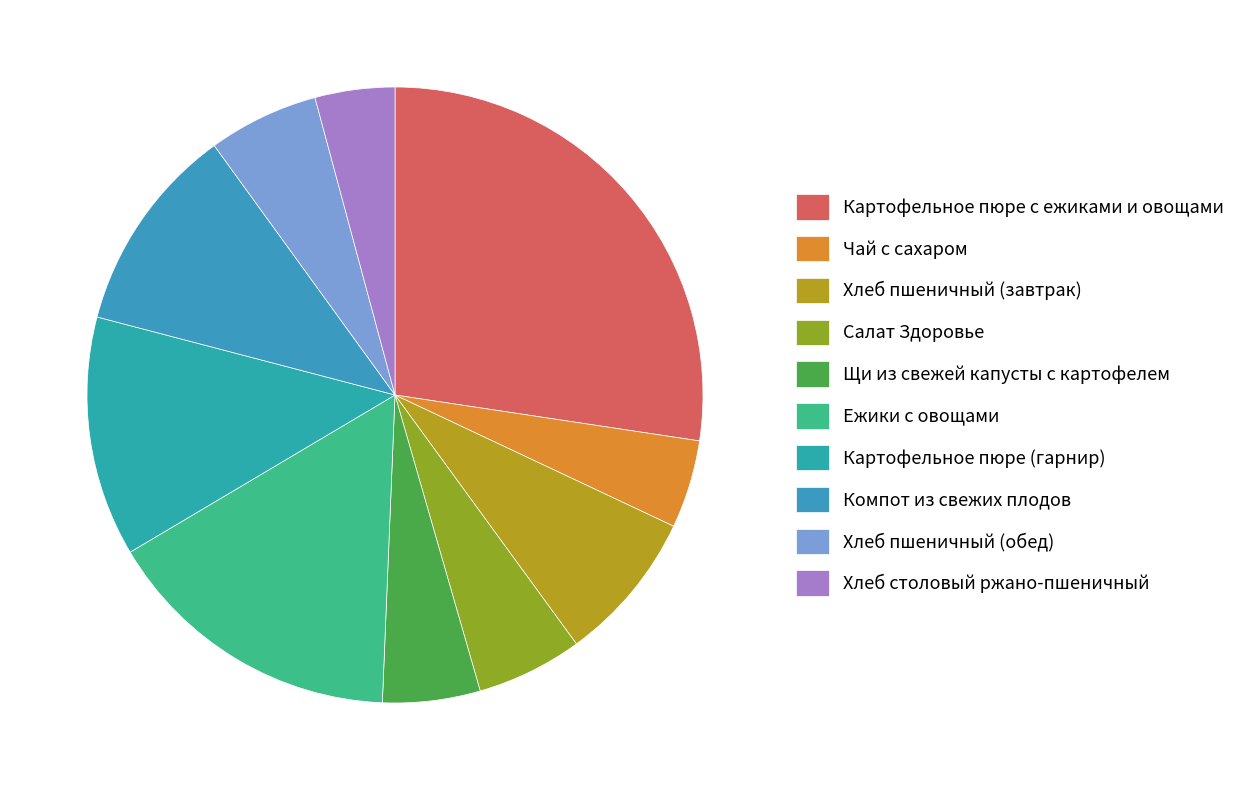

Count the number of slices in the pie.

10